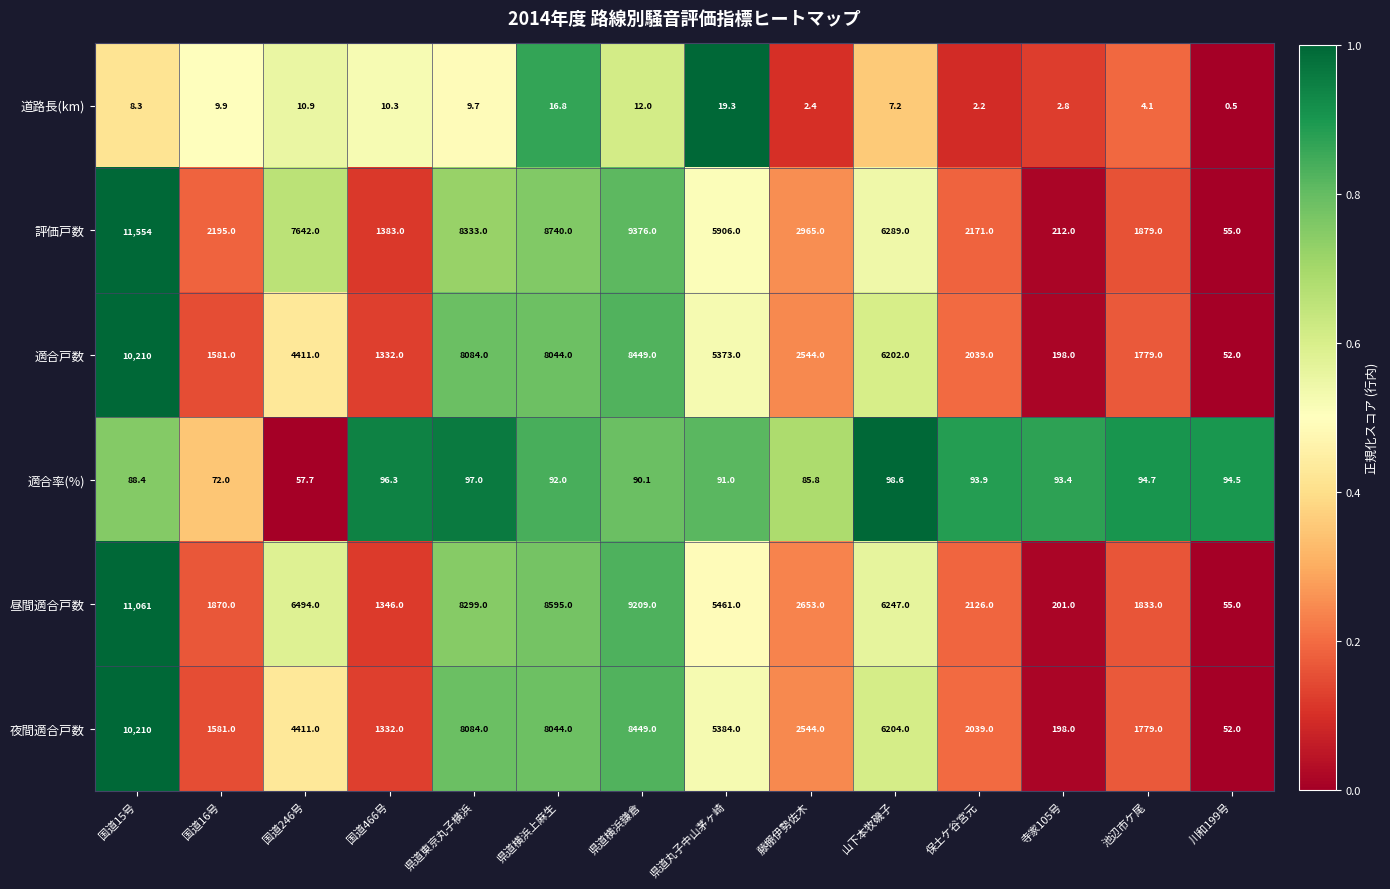

At how many categories does at least one series exceed 0?

14